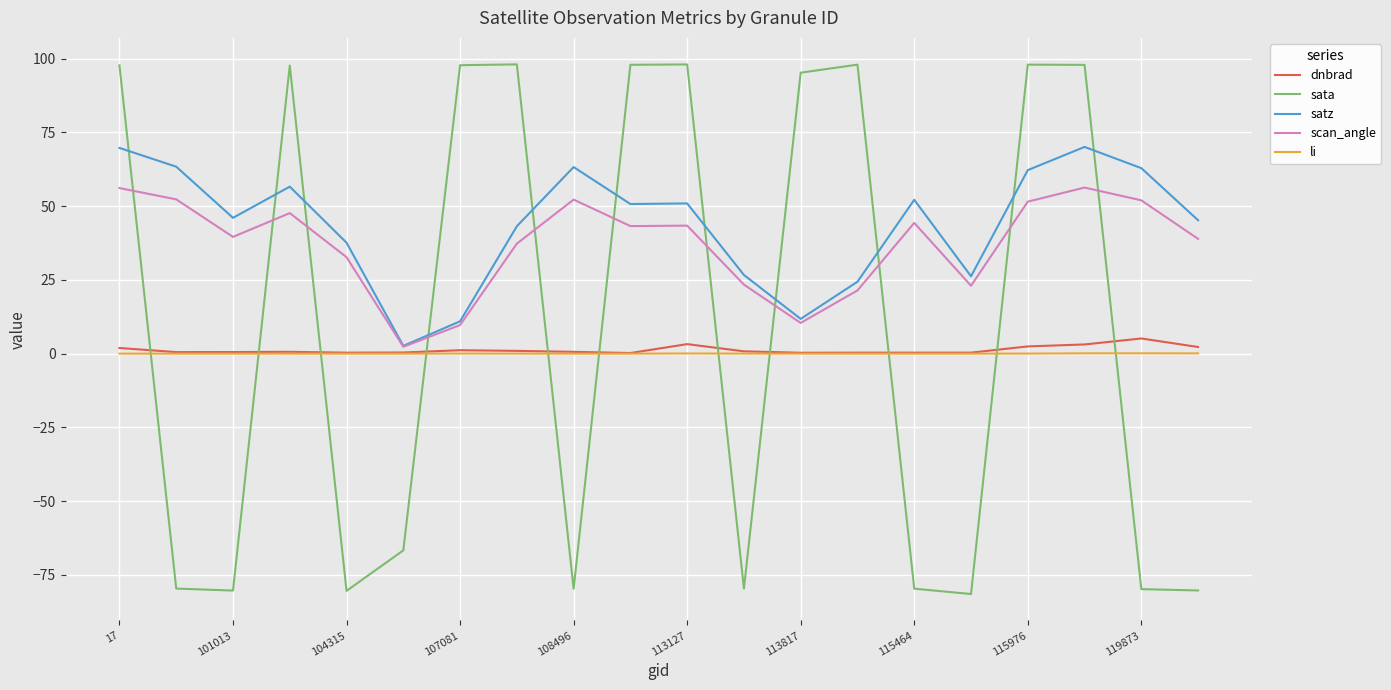

True or false: li and scan_angle cross at least once.

False